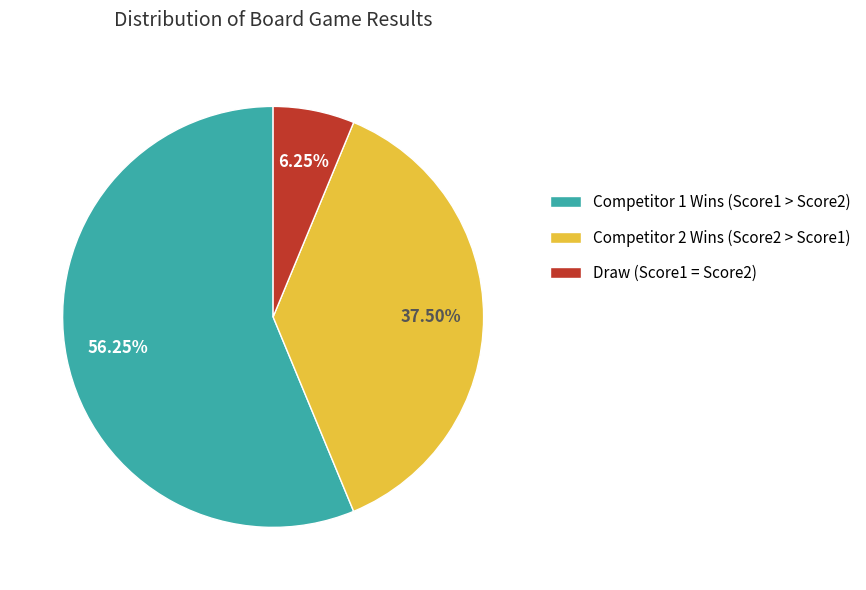

Is there a majority slice in this chart?

Yes